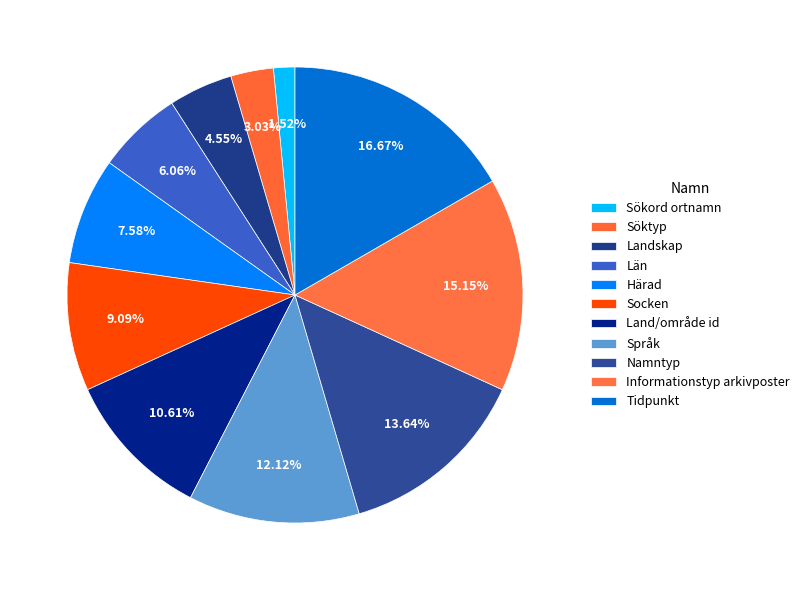

Is Namntyp the majority of the pie?

No